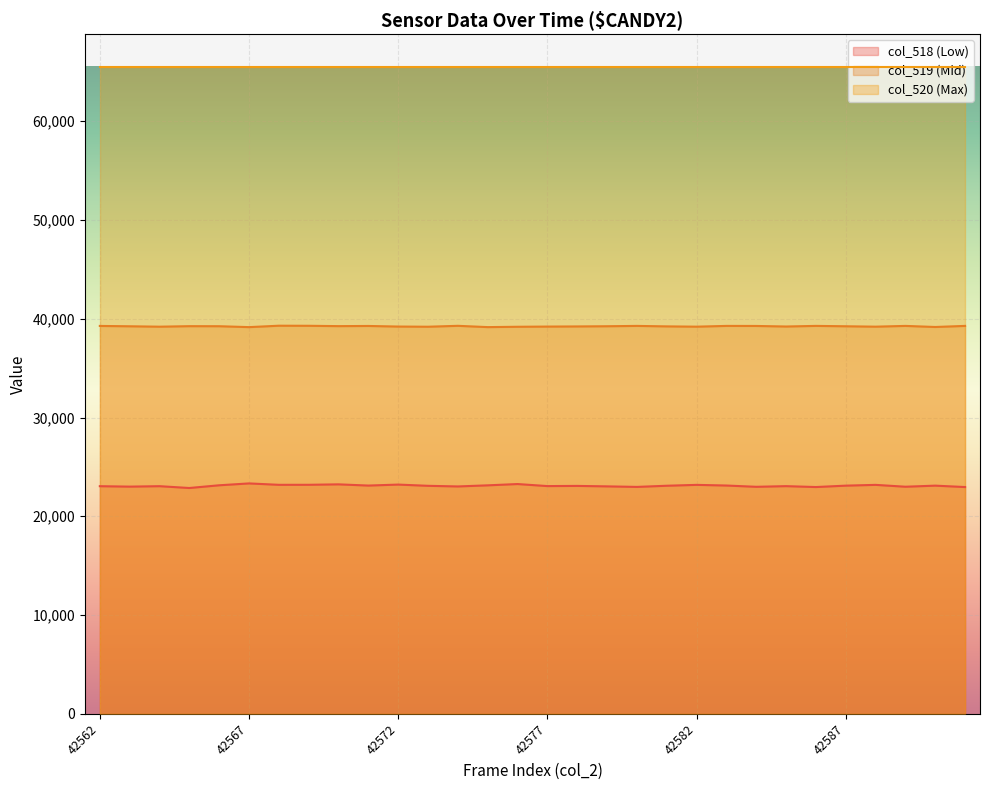

What is the total value across all series at 42577?

127799